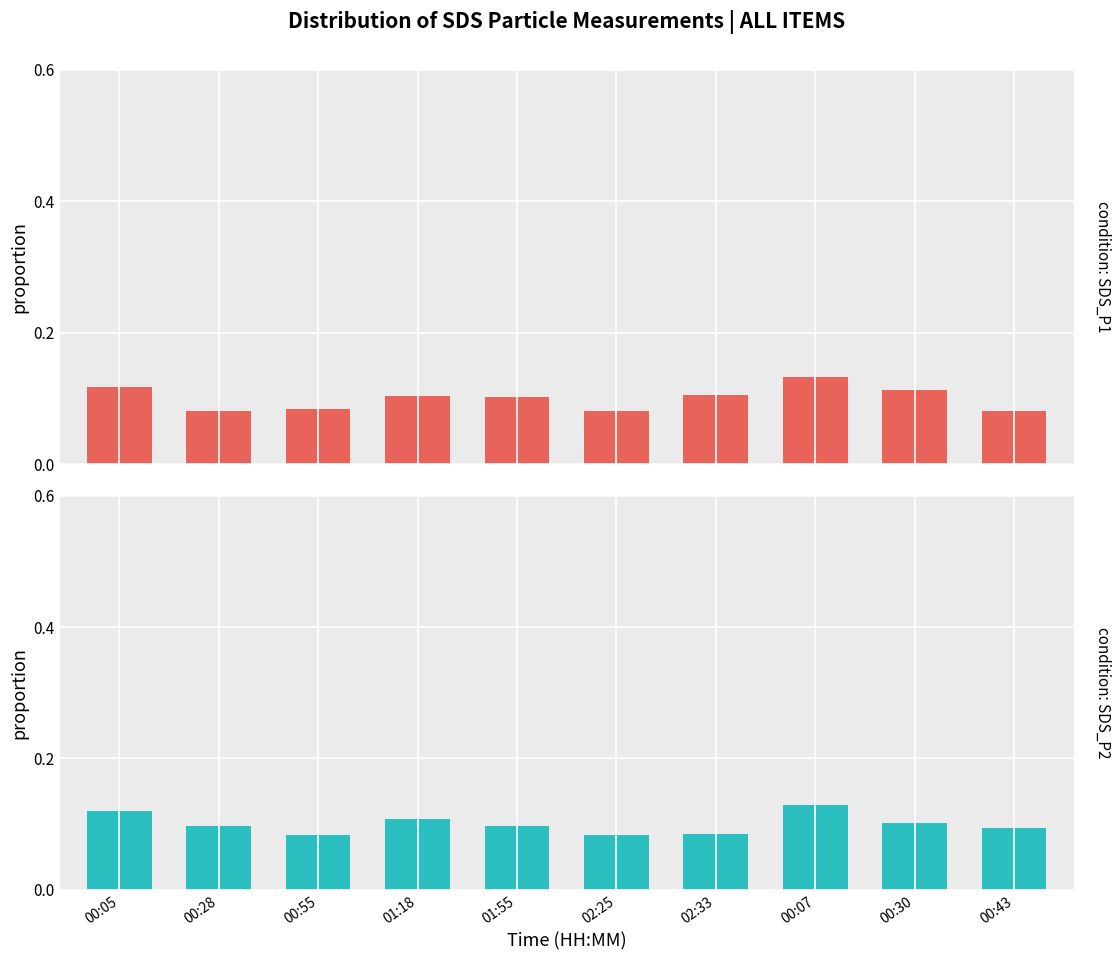

What are all the series names shown in the legend?

SDS_P1, SDS_P2